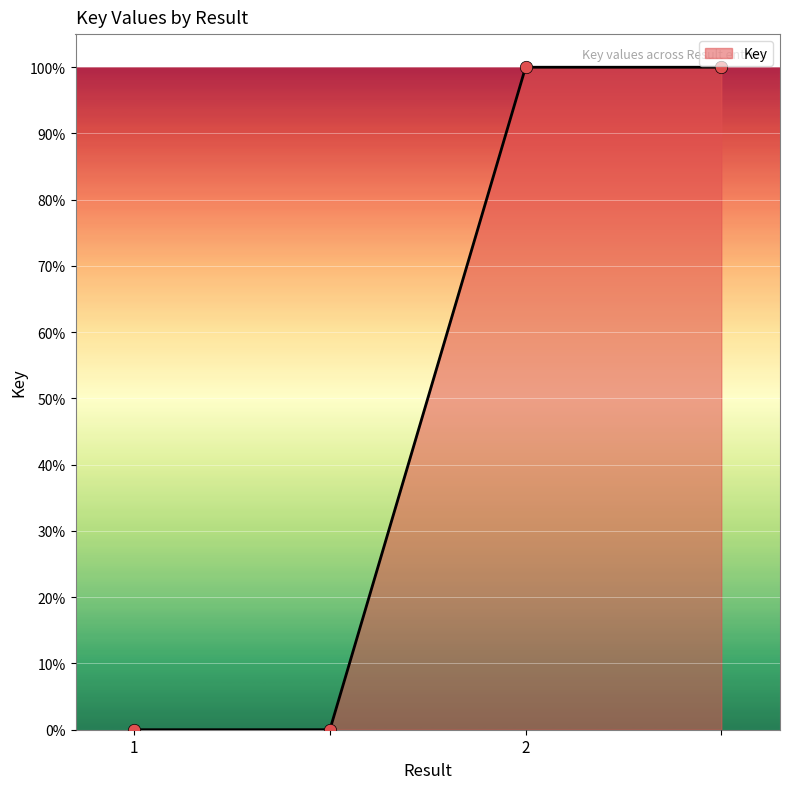

Does the chart have visible grid lines?

Yes